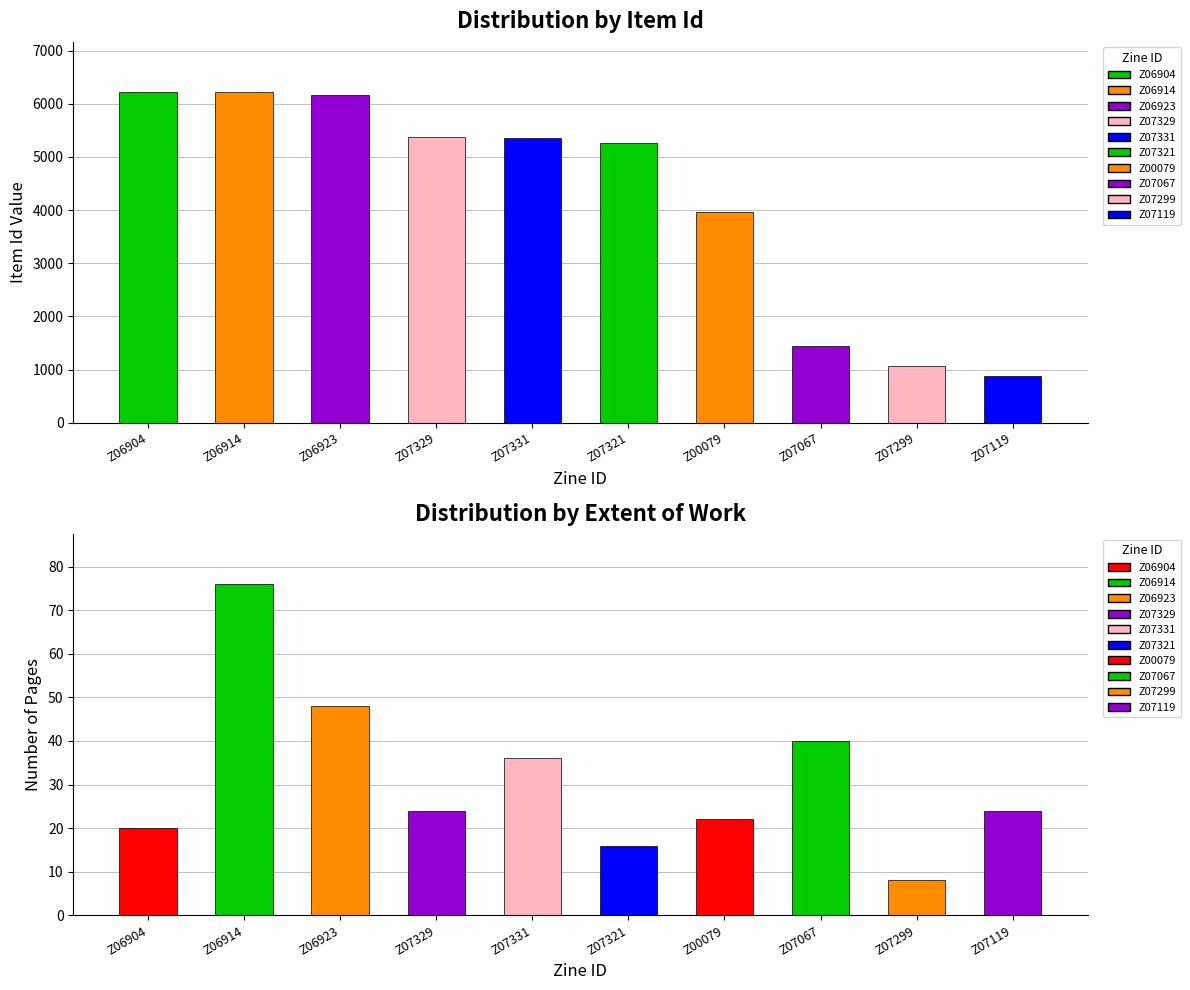

What is the difference between the Item Id values at Z07331 and Z07329?

1